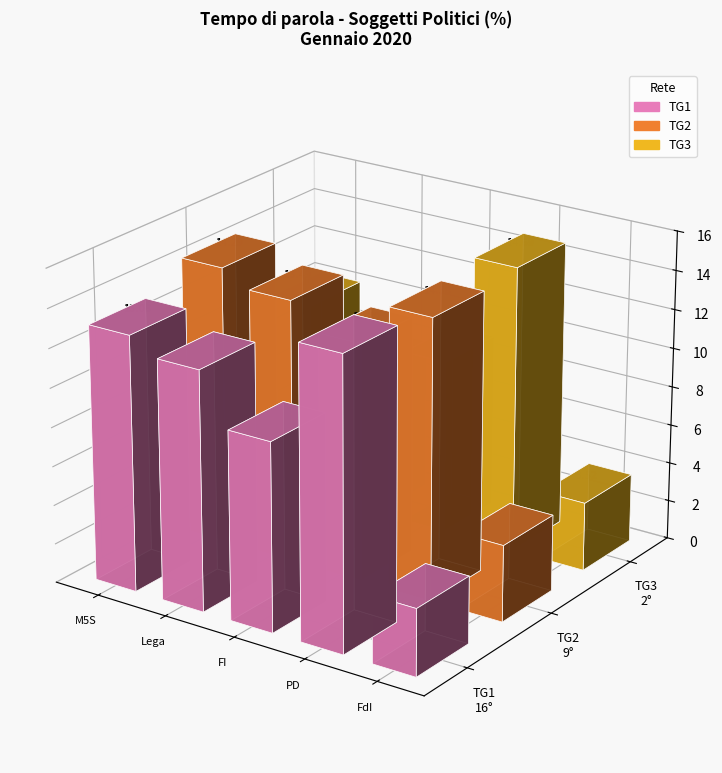

Rank the series at Fratelli d'Italia from highest to lowest value.

TG2, TG3, TG1